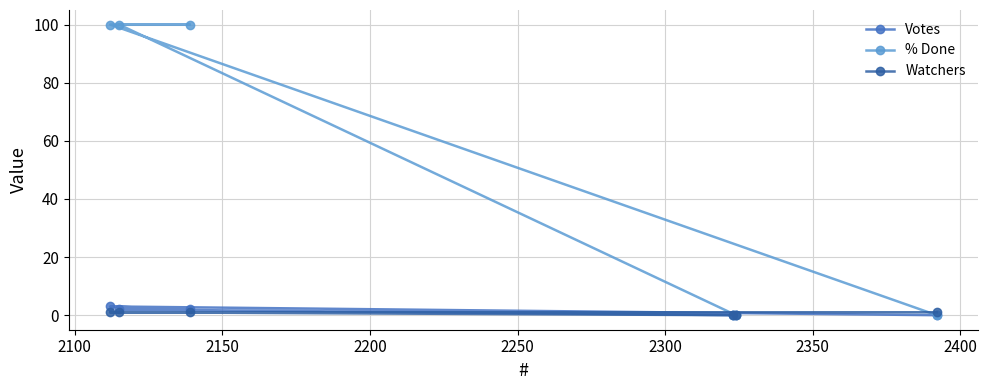

How many positive values does the Watchers series have?

4